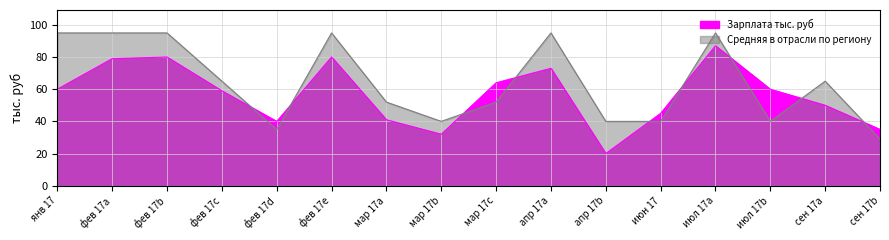

List the series in order of their overall mean, lowest first.

Зарплата тыс. руб, Средняя в отрасли по региону